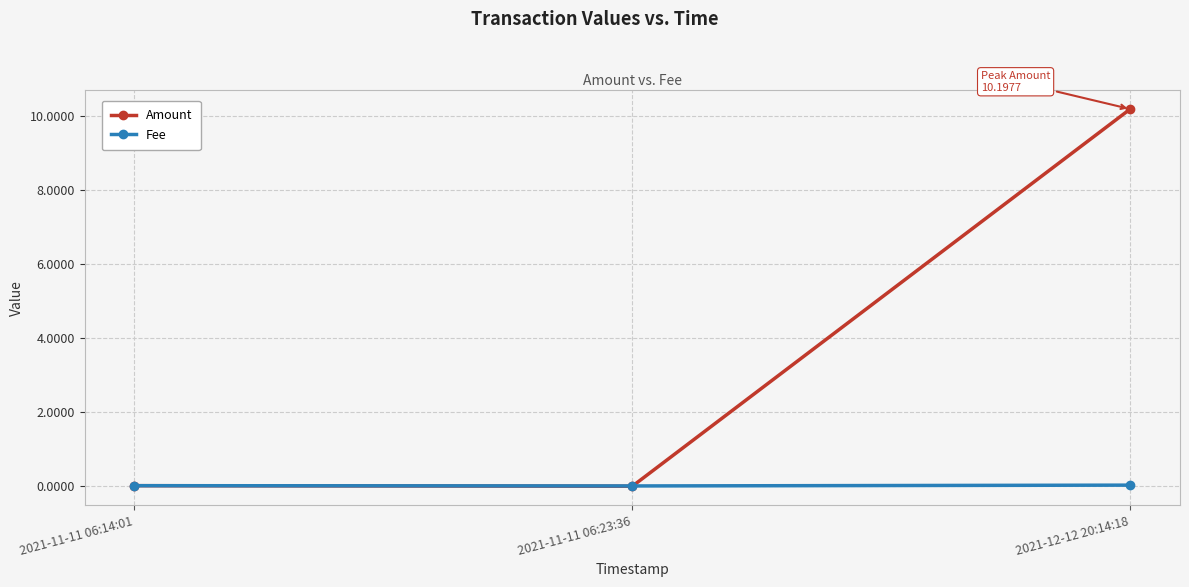

What is the label of the 2nd point from the left?

2021-11-11 06:23:36